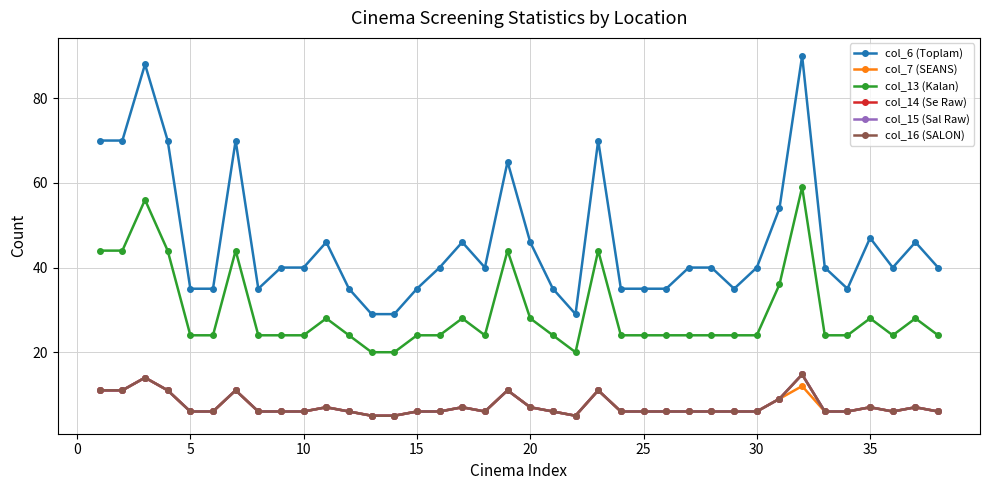

Does the chart have visible grid lines?

Yes